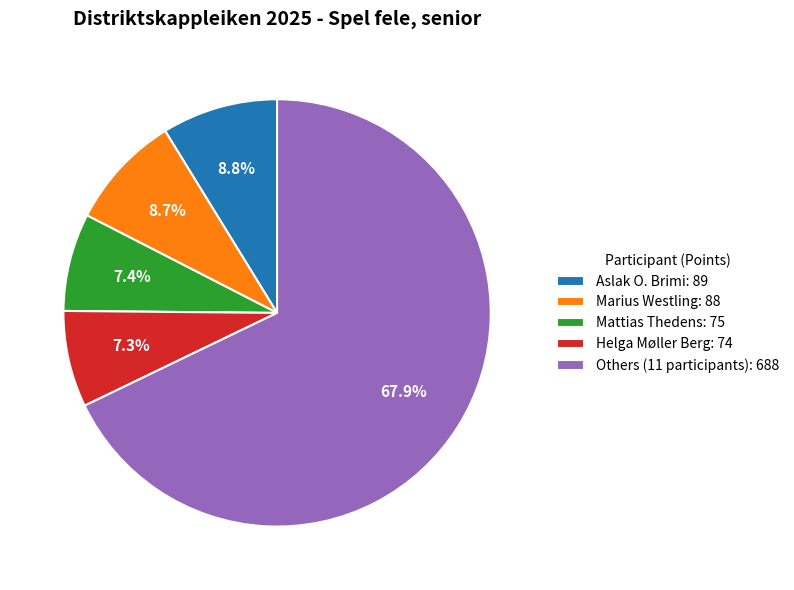

Which slice is the largest?

Others (11 participants): 688